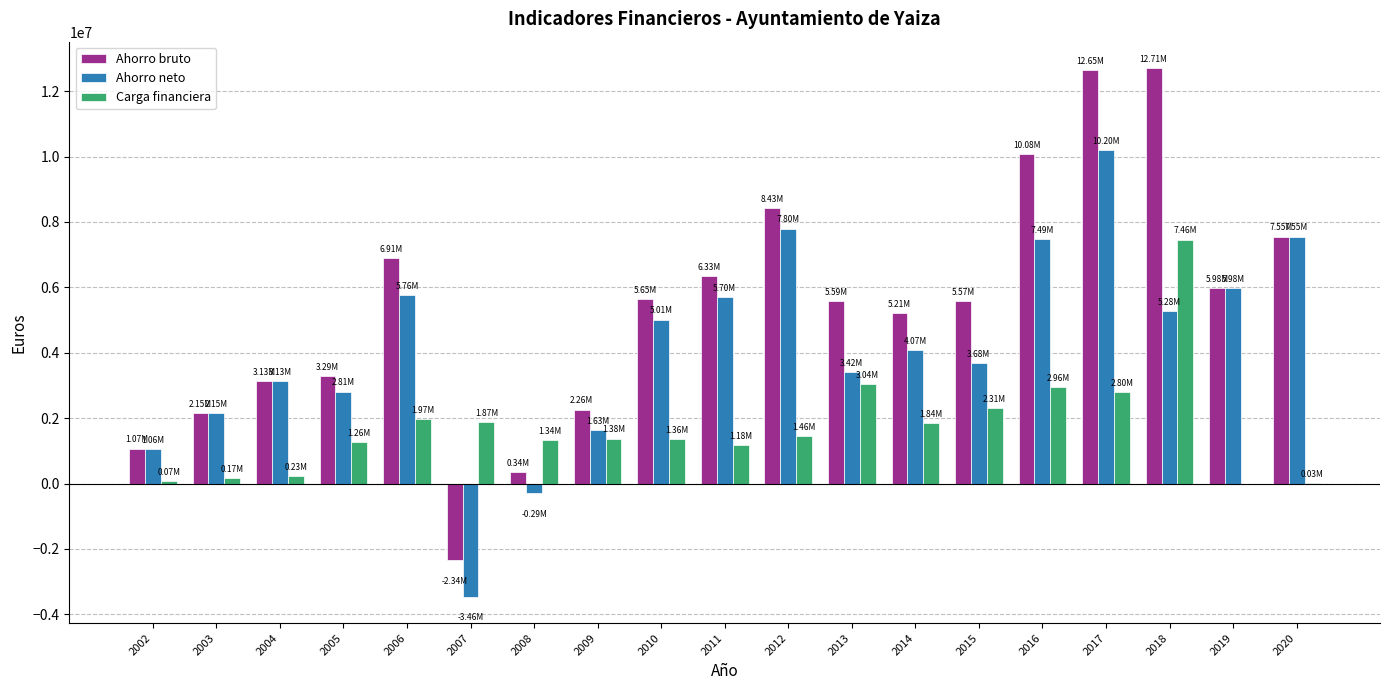

At which label is Ahorro neto closest to 3367815?

2013